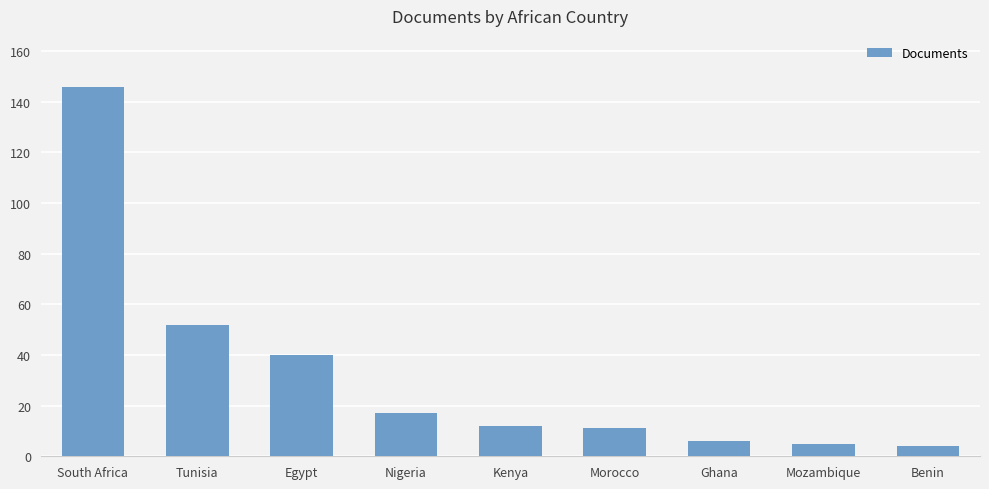

True or false: the data shows 28 at Egypt.

False